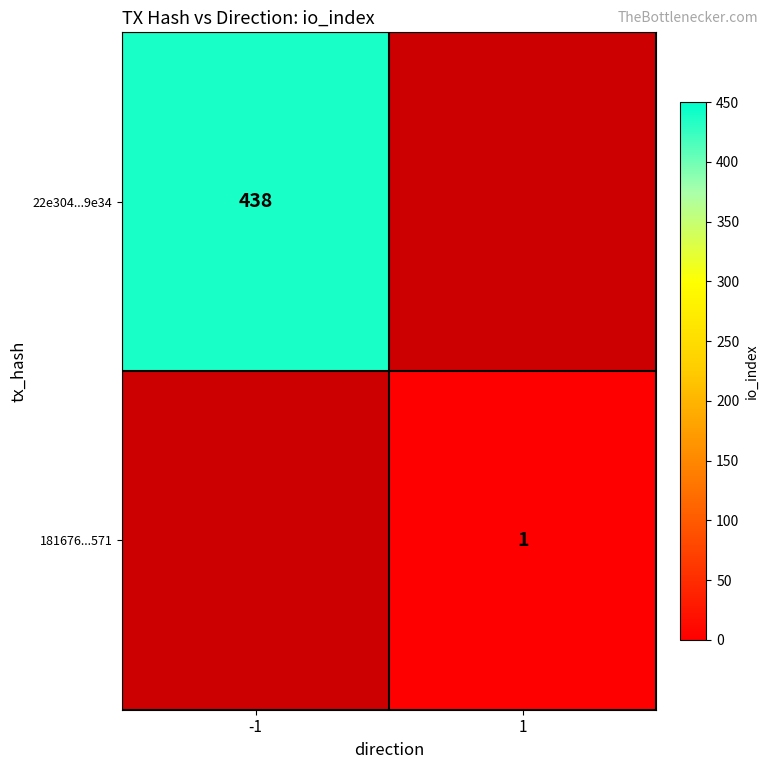

Is it true that 181676...571 equals 2 at 1?

False